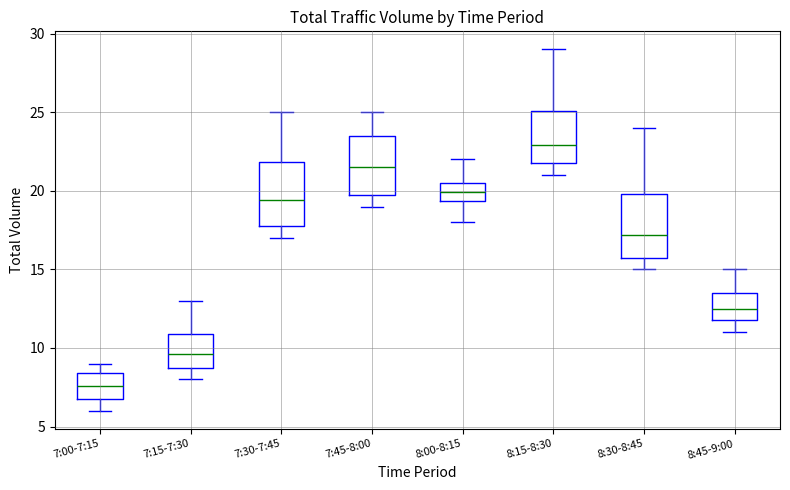

Reading left to right, transcribe this box plot: for each box, give where its median line is, the range the box spans, and where its two whiskers end, as read against the y-axis. The values are not printed on the chart, so give them approximately, as read against the axis.

7:00-7:15: median 7.5, box 7.0 to 8.5, whiskers 6.0 to 9.0
7:15-7:30: median 9.5, box 9.0 to 11.0, whiskers 8.0 to 13.0
7:30-7:45: median 19.5, box 18.0 to 22.0, whiskers 17.0 to 25.0
7:45-8:00: median 21.5, box 20.0 to 23.5, whiskers 19.0 to 25.0
8:00-8:15: median 20.0, box 19.5 to 20.5, whiskers 18.0 to 22.0
8:15-8:30: median 23.0, box 22.0 to 25.0, whiskers 21.0 to 29.0
8:30-8:45: median 17.0, box 16.0 to 20.0, whiskers 15.0 to 24.0
8:45-9:00: median 12.5, box 12.0 to 13.5, whiskers 11.0 to 15.0